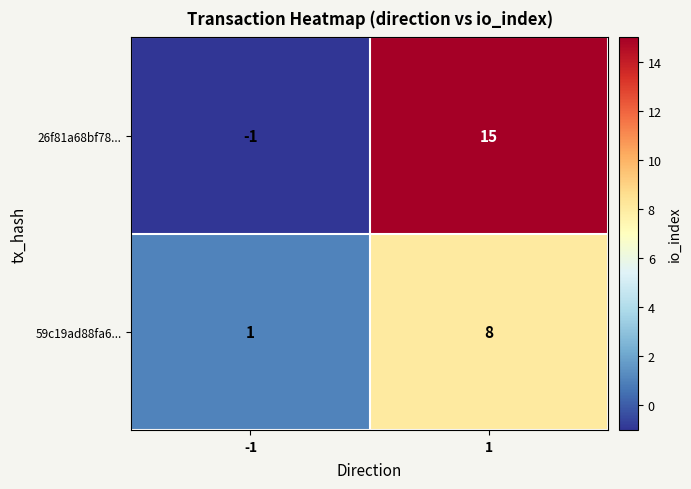

What is the sum of the 59c19ad88fa6... values at -1 and 1?

9